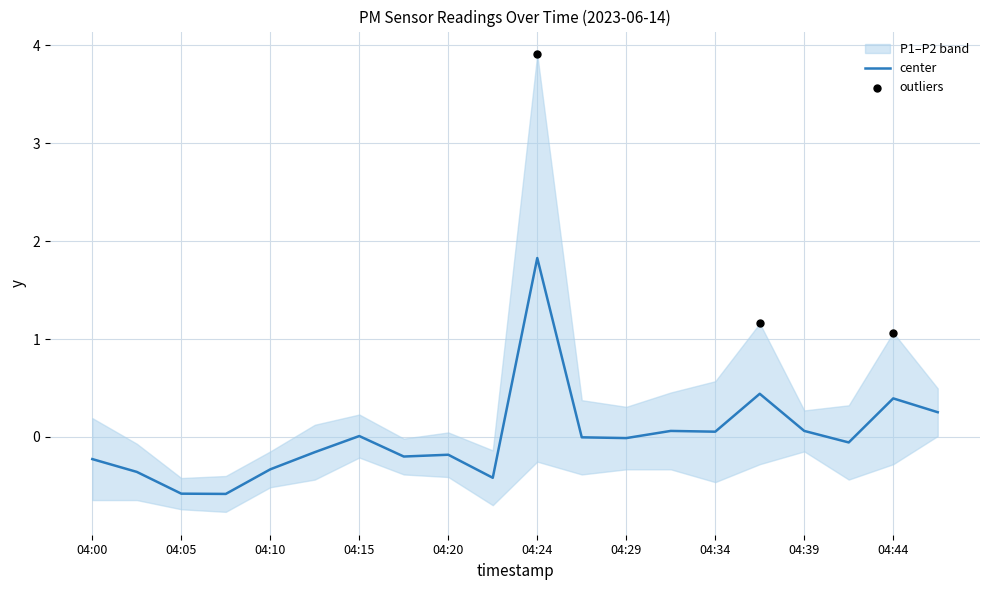

Which has a higher value, 04:22 or 04:07?

04:22